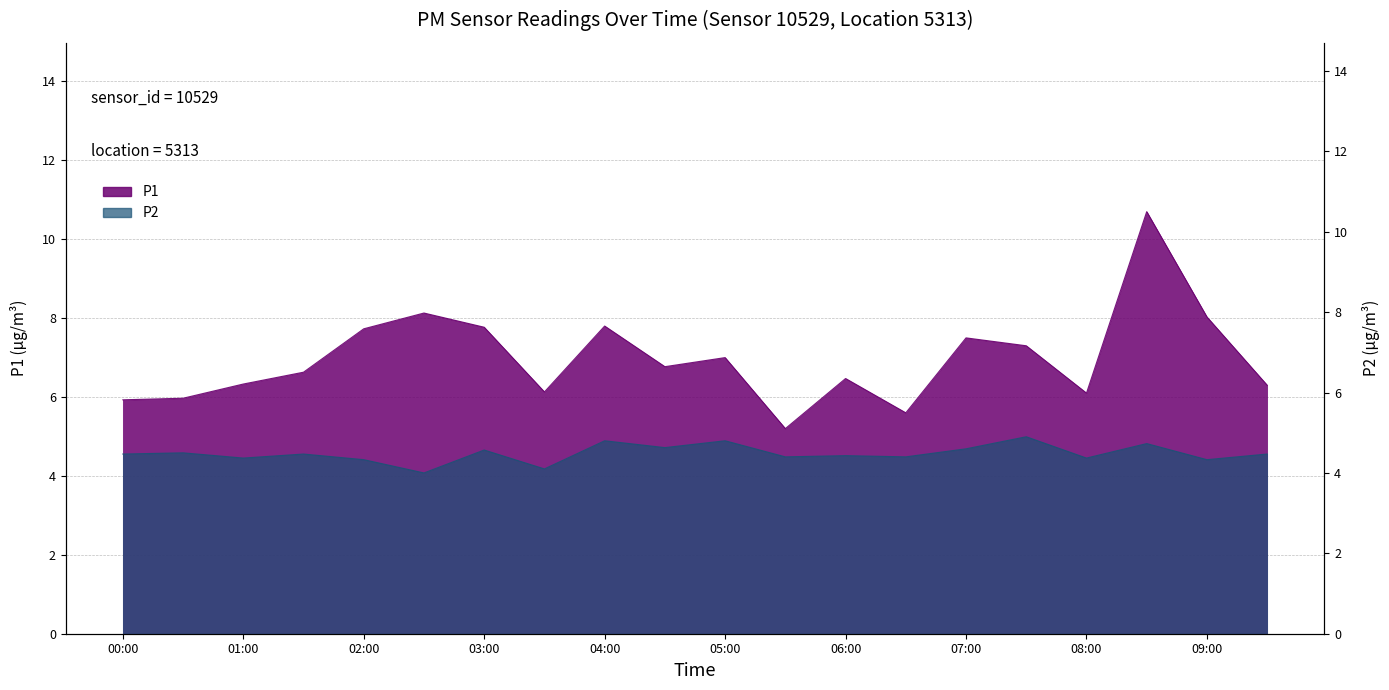

The P2 series shows 5.6 at 03:30. True or false?

False